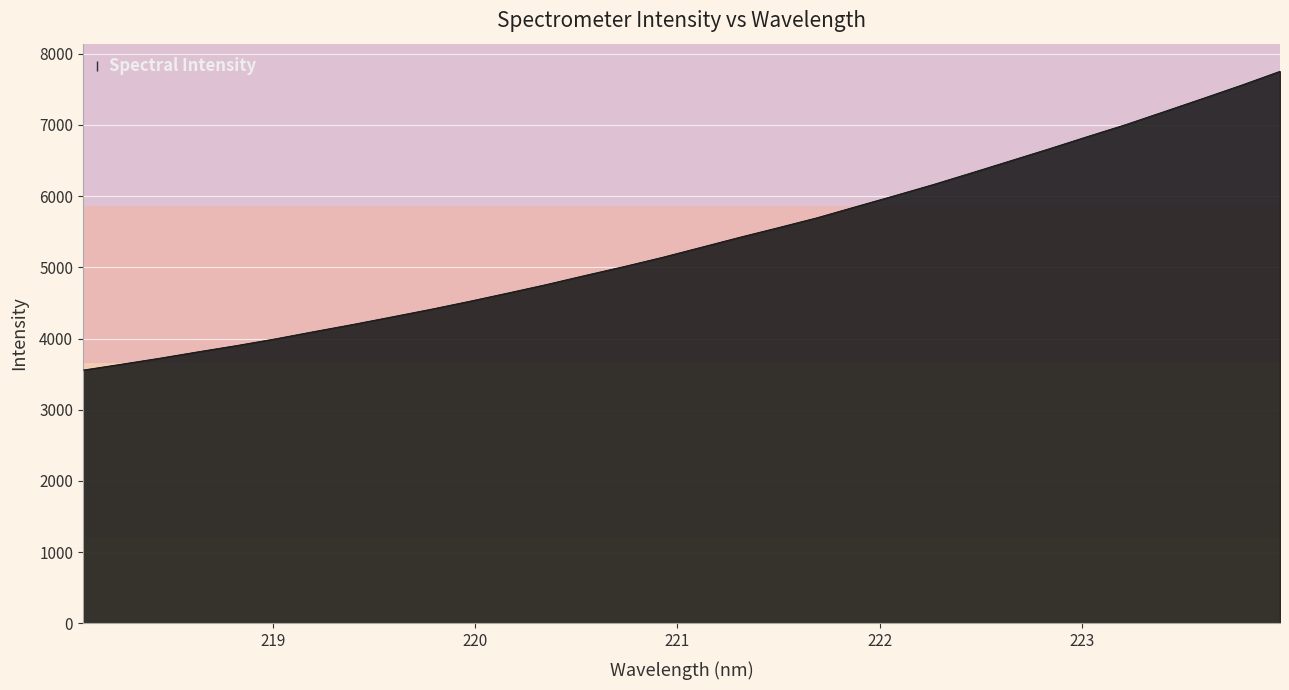

What is the difference between the maximum and minimum values?

4194.1